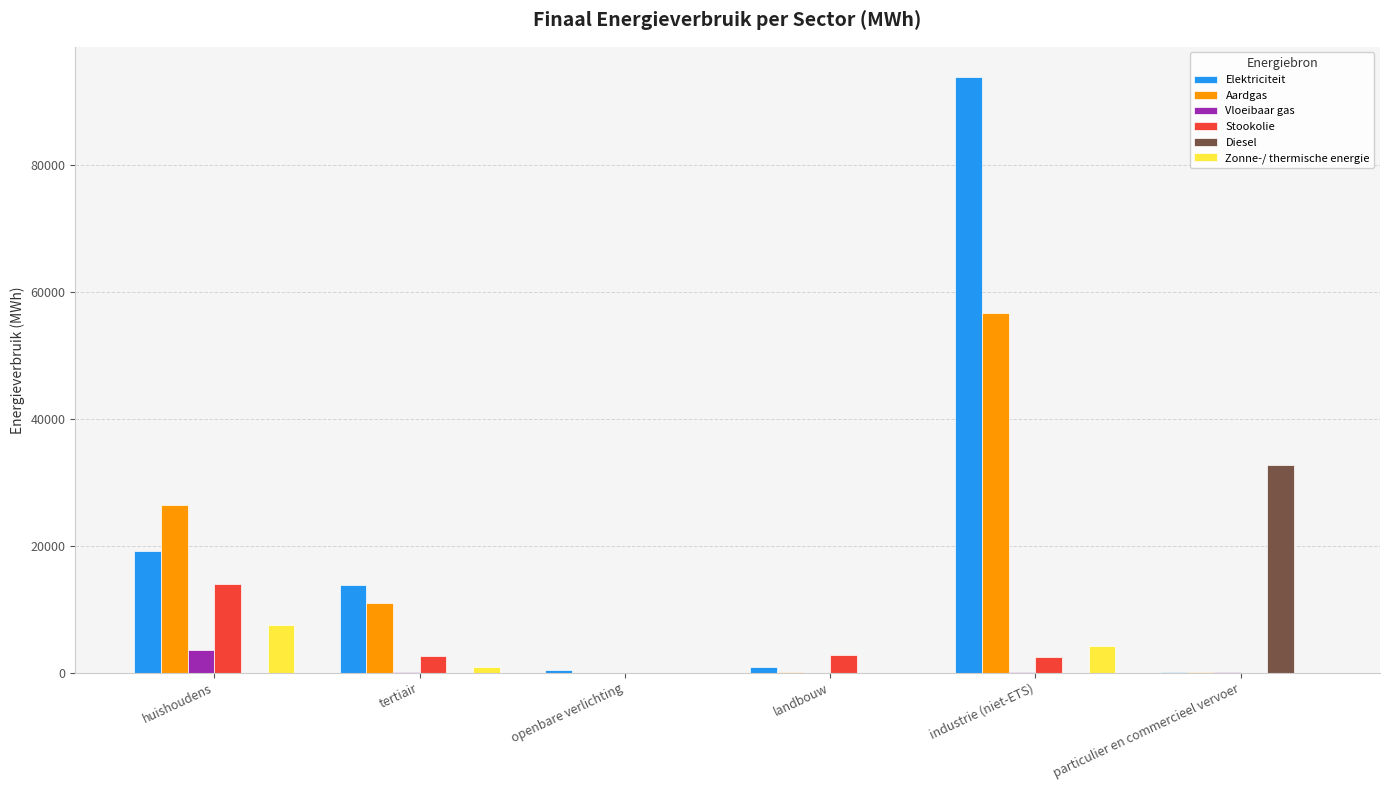

Which category has the highest value in the Aardgas series?

industrie (niet-ETS)